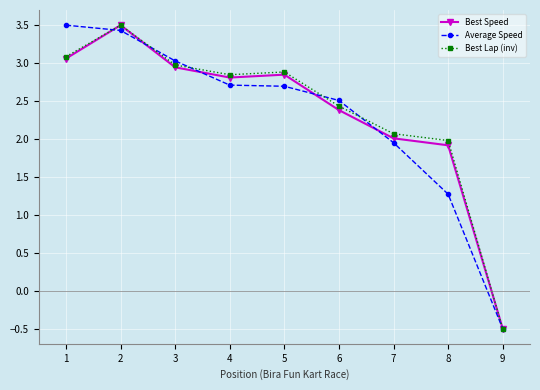

Does the chart display data point markers on the line(s)?

Yes